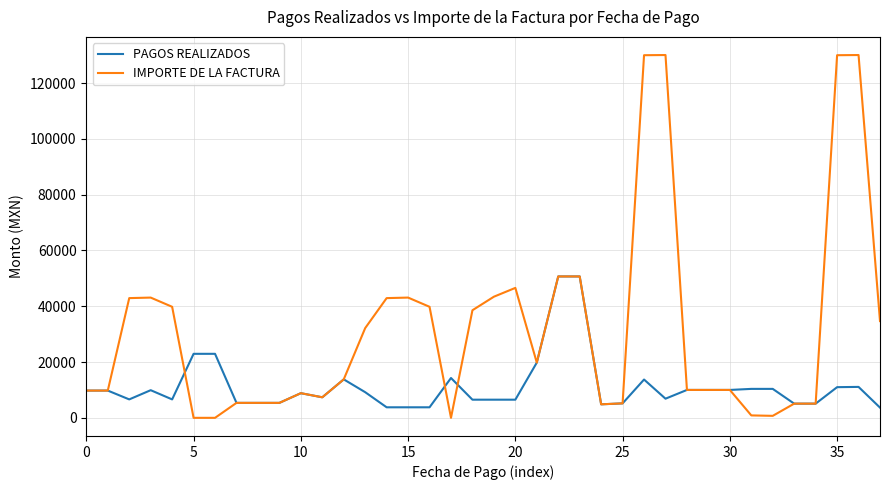

Rank the series by their average value, from lowest to highest.

PAGOS REALIZADOS, IMPORTE DE LA FACTURA